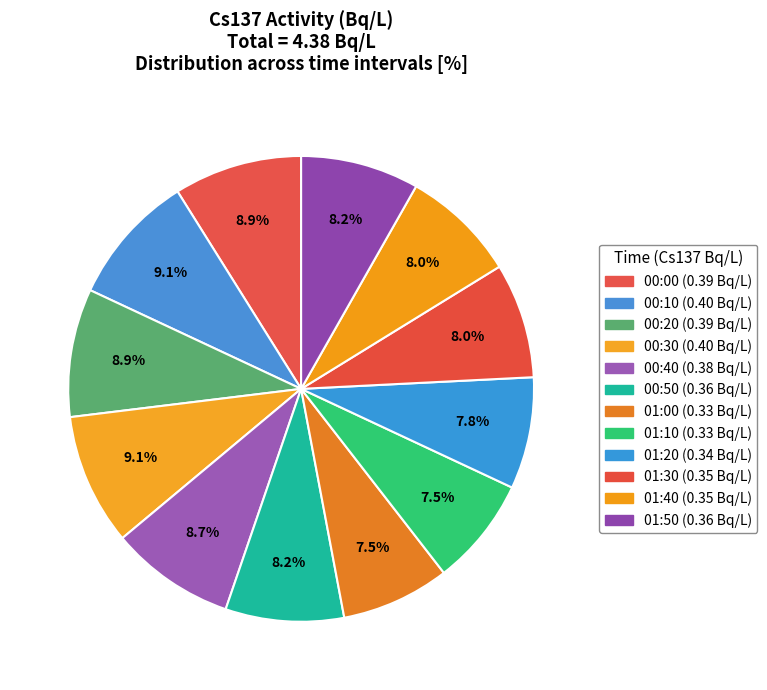

What portion of the pie excludes 01:30?

92.0%